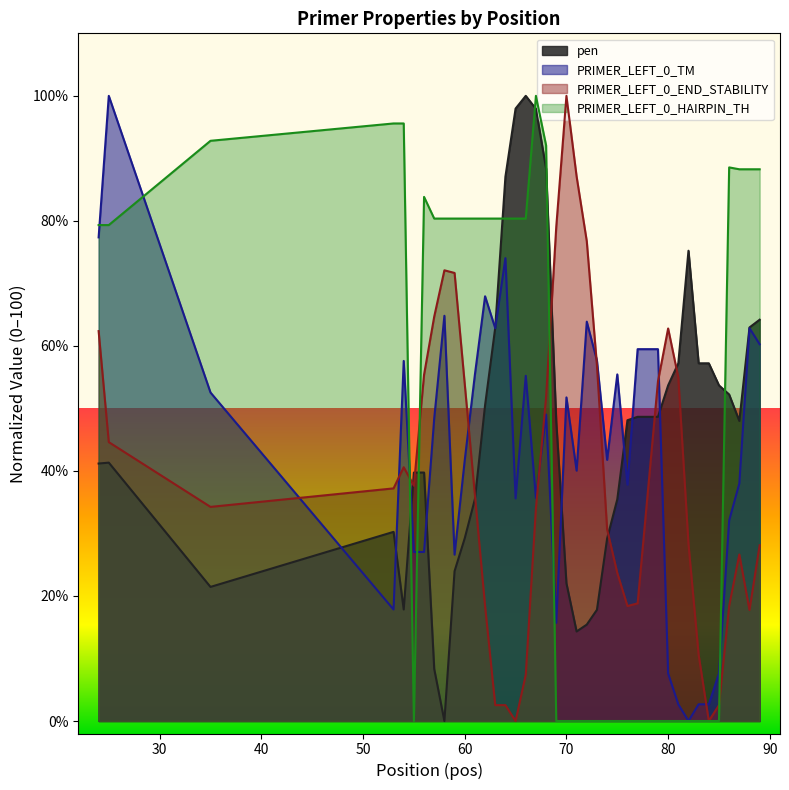

What is the highest value of the PRIMER_LEFT_0_TM series?

100.0